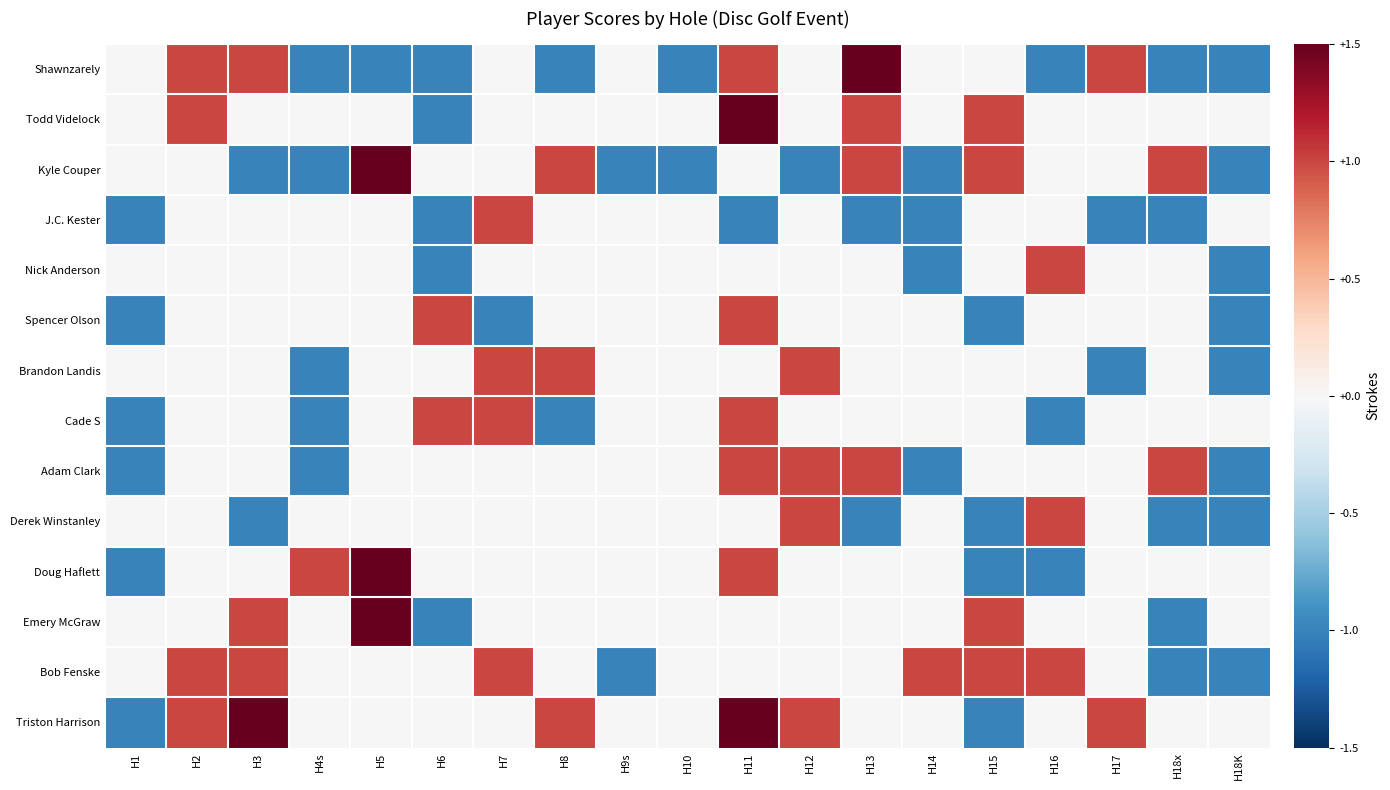

Reading left to right, extract all data points from this chart.

Shawnzarely: H1=0	H2=1	H3=1	H4s=-1	H5=-1	H6=-1	H7=0	H8=-1	H9s=0	H10=-1	H11=1	H12=0	H13=2	H14=0	H15=0	H16=-1	H17=1	H18x=-1	H18K=-1
Todd Videlock: H1=0	H2=1	H3=0	H4s=0	H5=0	H6=-1	H7=0	H8=0	H9s=0	H10=0	H11=2	H12=0	H13=1	H14=0	H15=1	H16=0	H17=0	H18x=0	H18K=0
Kyle Couper: H1=0	H2=0	H3=-1	H4s=-1	H5=2	H6=0	H7=0	H8=1	H9s=-1	H10=-1	H11=0	H12=-1	H13=1	H14=-1	H15=1	H16=0	H17=0	H18x=1	H18K=-1
J.C. Kester: H1=-1	H2=0	H3=0	H4s=0	H5=0	H6=-1	H7=1	H8=0	H9s=0	H10=0	H11=-1	H12=0	H13=-1	H14=-1	H15=0	H16=0	H17=-1	H18x=-1	H18K=0
Nick Anderson: H1=0	H2=0	H3=0	H4s=0	H5=0	H6=-1	H7=0	H8=0	H9s=0	H10=0	H11=0	H12=0	H13=0	H14=-1	H15=0	H16=1	H17=0	H18x=0	H18K=-1
Spencer Olson: H1=-1	H2=0	H3=0	H4s=0	H5=0	H6=1	H7=-1	H8=0	H9s=0	H10=0	H11=1	H12=0	H13=0	H14=0	H15=-1	H16=0	H17=0	H18x=0	H18K=-1
Brandon Landis: H1=0	H2=0	H3=0	H4s=-1	H5=0	H6=0	H7=1	H8=1	H9s=0	H10=0	H11=0	H12=1	H13=0	H14=0	H15=0	H16=0	H17=-1	H18x=0	H18K=-1
Cade S: H1=-1	H2=0	H3=0	H4s=-1	H5=0	H6=1	H7=1	H8=-1	H9s=0	H10=0	H11=1	H12=0	H13=0	H14=0	H15=0	H16=-1	H17=0	H18x=0	H18K=0
Adam Clark: H1=-1	H2=0	H3=0	H4s=-1	H5=0	H6=0	H7=0	H8=0	H9s=0	H10=0	H11=1	H12=1	H13=1	H14=-1	H15=0	H16=0	H17=0	H18x=1	H18K=-1
Derek Winstanley: H1=0	H2=0	H3=-1	H4s=0	H5=0	H6=0	H7=0	H8=0	H9s=0	H10=0	H11=0	H12=1	H13=-1	H14=0	H15=-1	H16=1	H17=0	H18x=-1	H18K=-1
Doug Haflett: H1=-1	H2=0	H3=0	H4s=1	H5=2	H6=0	H7=0	H8=0	H9s=0	H10=0	H11=1	H12=0	H13=0	H14=0	H15=-1	H16=-1	H17=0	H18x=0	H18K=0
Emery McGraw: H1=0	H2=0	H3=1	H4s=0	H5=2	H6=-1	H7=0	H8=0	H9s=0	H10=0	H11=0	H12=0	H13=0	H14=0	H15=1	H16=0	H17=0	H18x=-1	H18K=0
Bob Fenske: H1=0	H2=1	H3=1	H4s=0	H5=0	H6=0	H7=1	H8=0	H9s=-1	H10=0	H11=0	H12=0	H13=0	H14=1	H15=1	H16=1	H17=0	H18x=-1	H18K=-1
Triston Harrison: H1=-1	H2=1	H3=2	H4s=0	H5=0	H6=0	H7=0	H8=1	H9s=0	H10=0	H11=2	H12=1	H13=0	H14=0	H15=-1	H16=0	H17=1	H18x=0	H18K=0